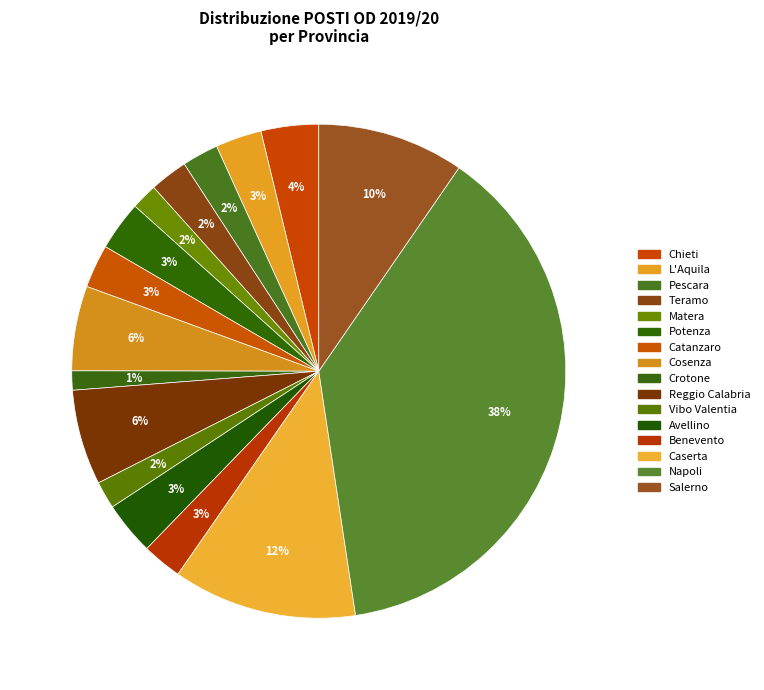

To the nearest percent, what percentage of the pie is Crotone?

1%